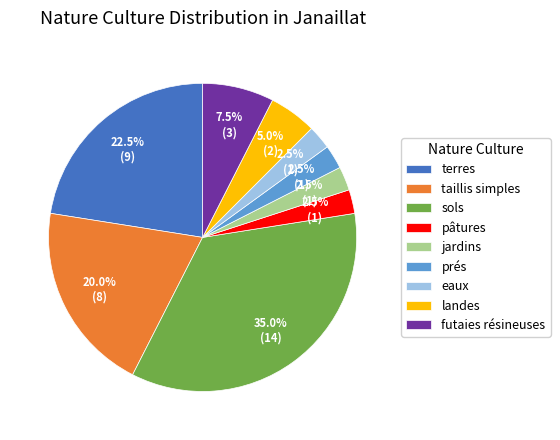

How many slices are in this pie chart?

9